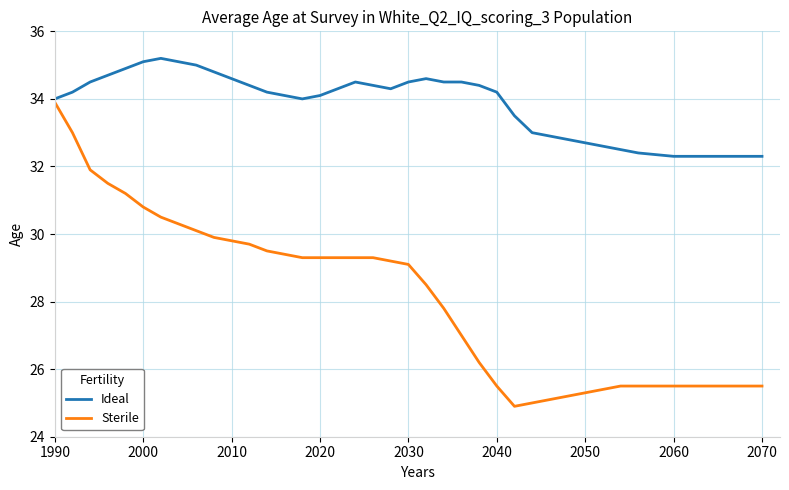

What is the minimum value for Sterile?

24.9